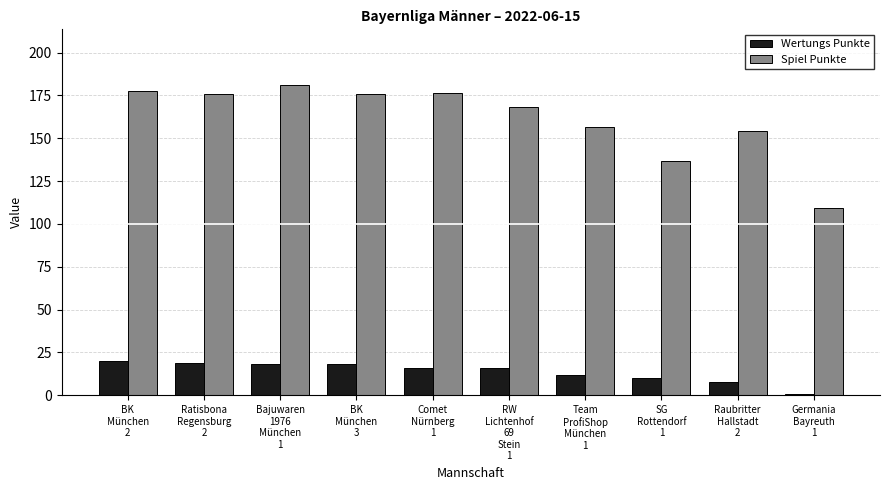

What position from the right is BK
München
2?

10